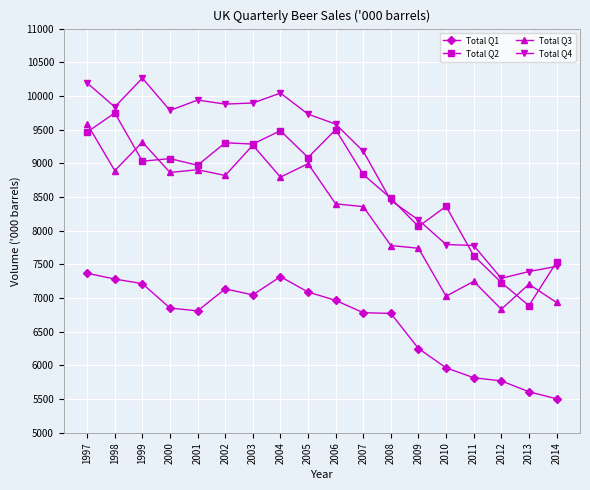

True or false: Total Q2 has a value of 9286.0 at 2003.

True